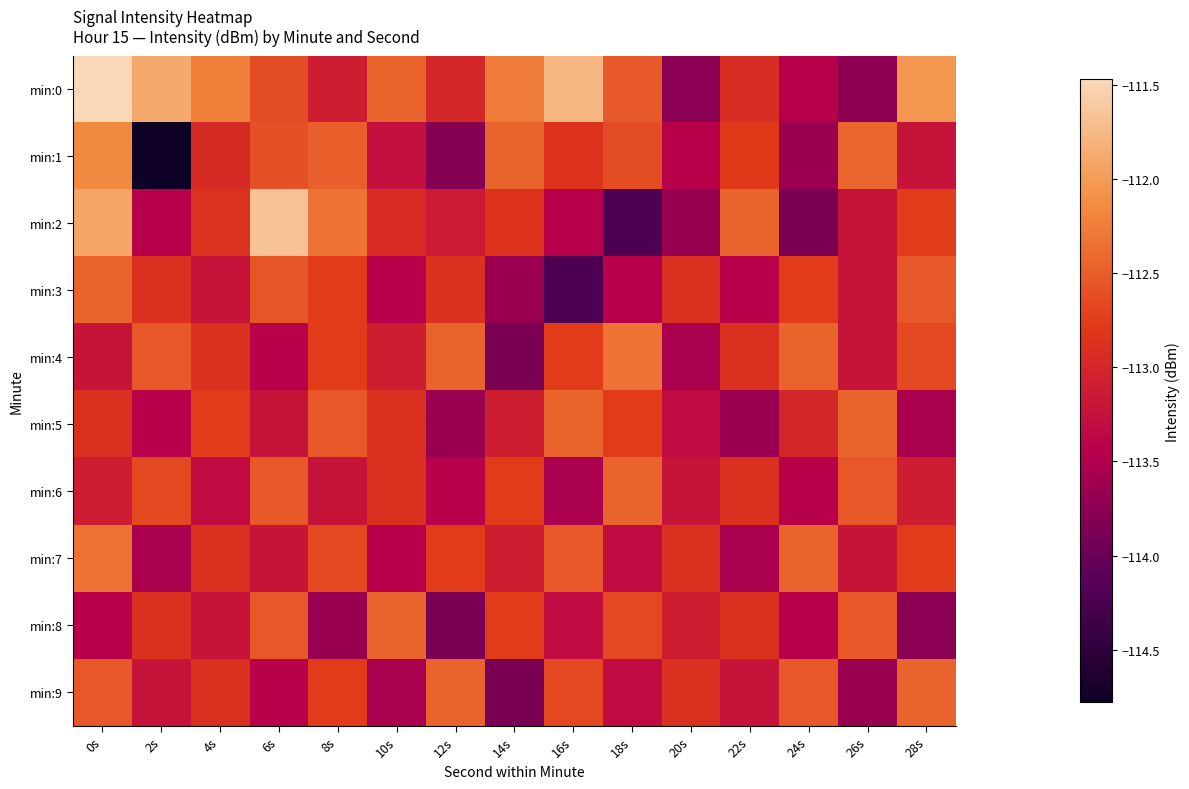

At how many categories does at least one series exceed -112?

4